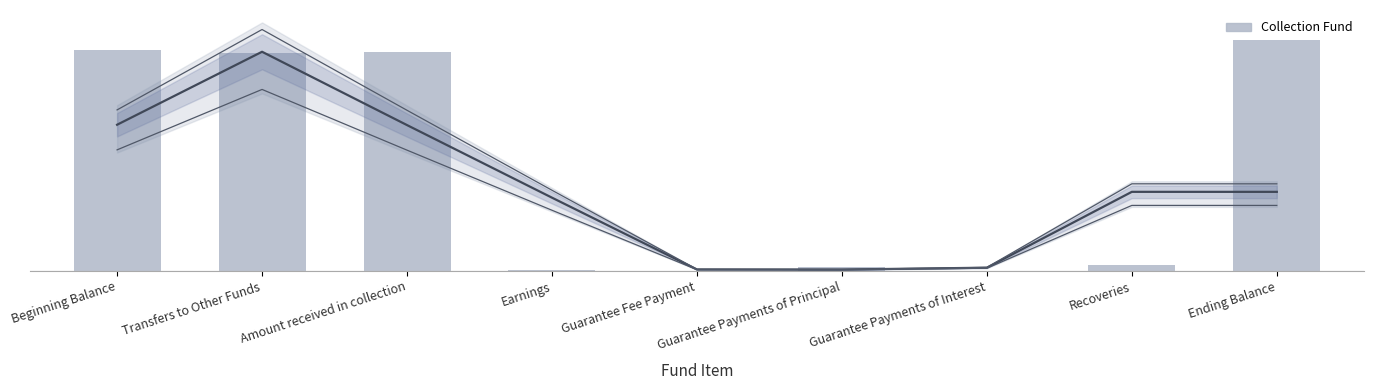

Reading left to right, what are all the values shown in this chart?

3516486.4	3474587.9	3493200.6	6491.2	0.0	57738.0	864.2	89100.9	3689293.4